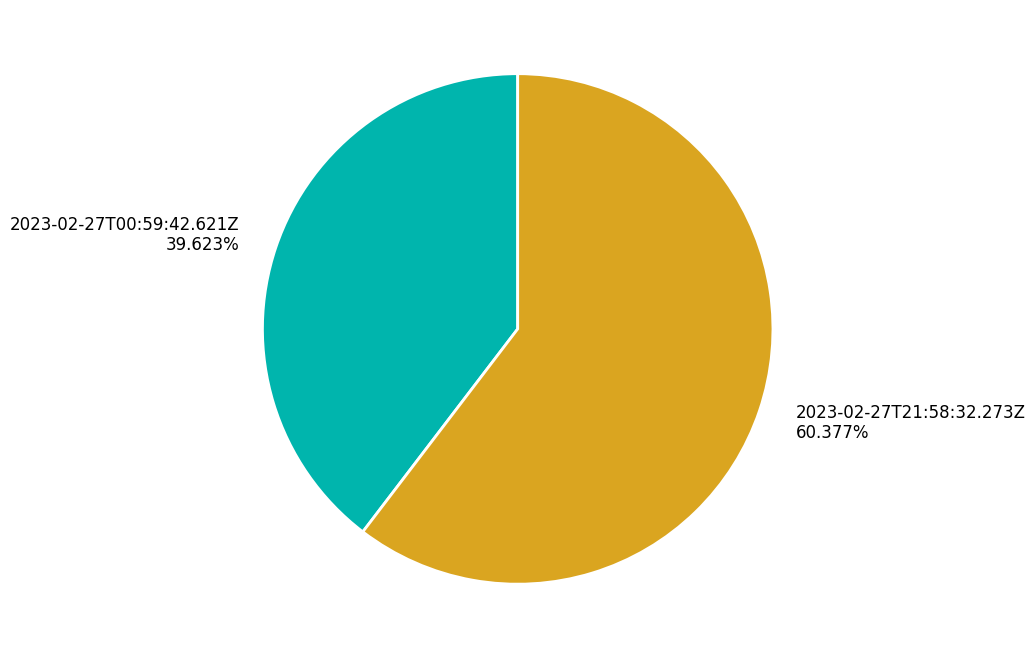

To the nearest percent, what is the combined percentage of 2023-02-27T00:59:42.621Z and 2023-02-27T21:58:32.273Z?

100%